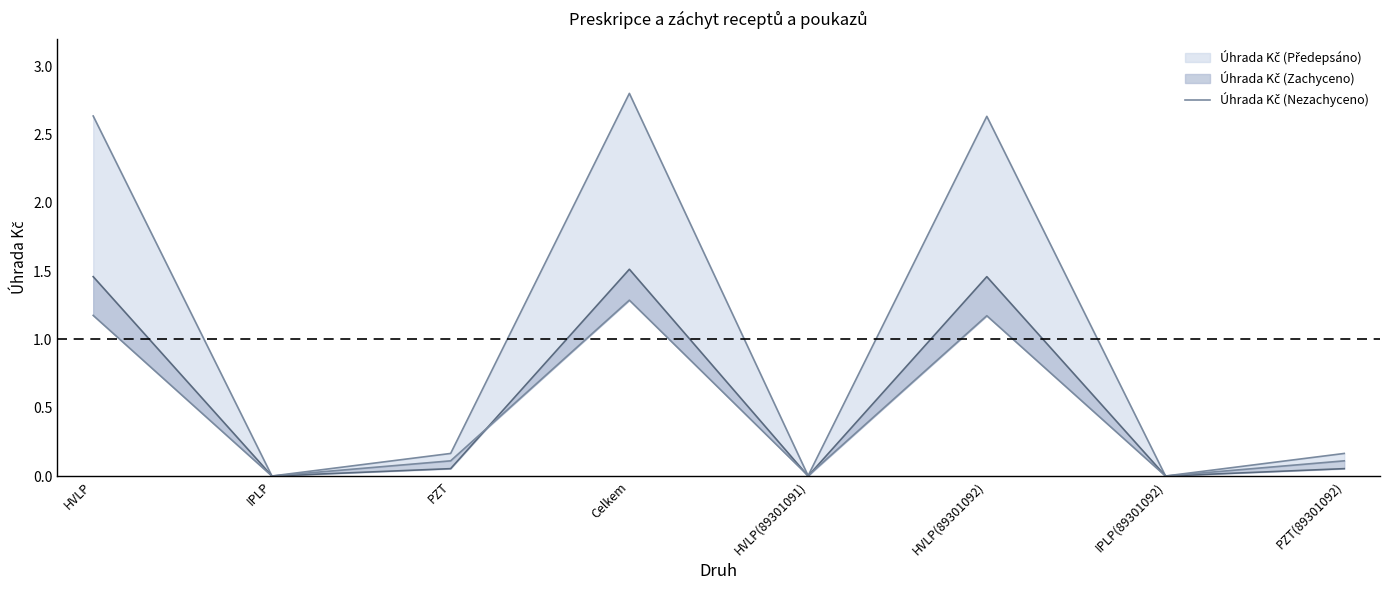

How many interior local peaks (higher than both neighbors) does the data have?

2